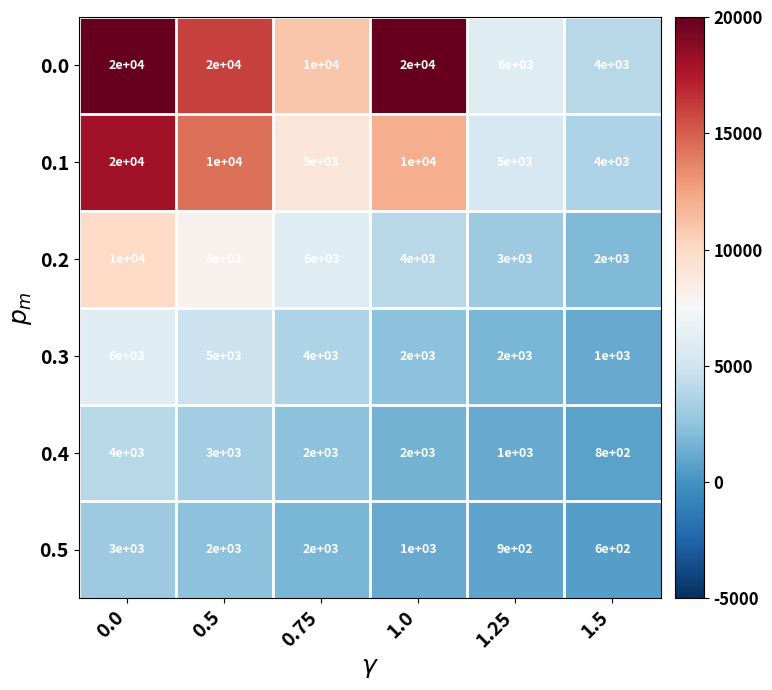

At which label is 0.3 closest to 3500?

0.75